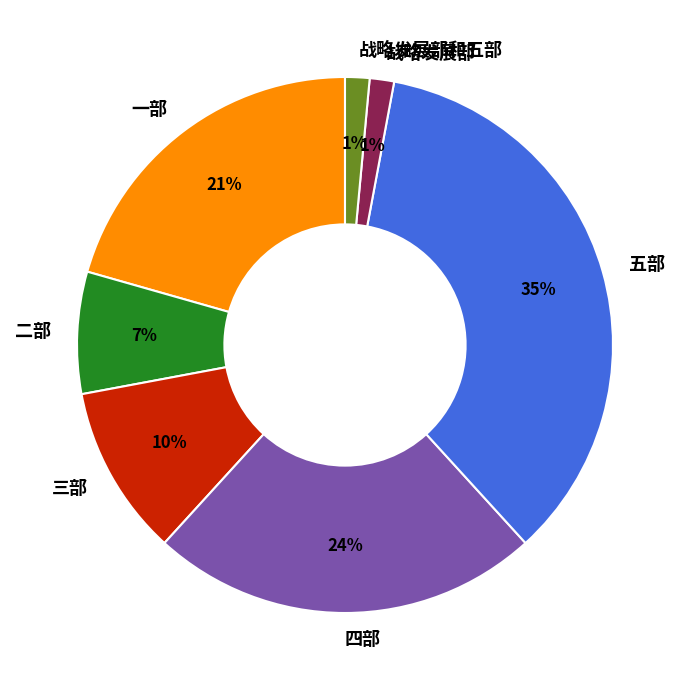

To the nearest percent, what percentage of the pie is 四部?

24%